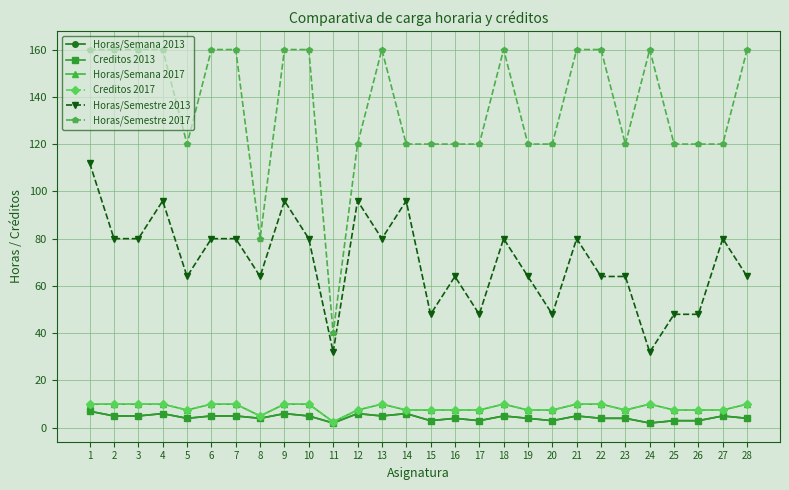

What is the maximum value for Horas/Semestre 2017?

160.0